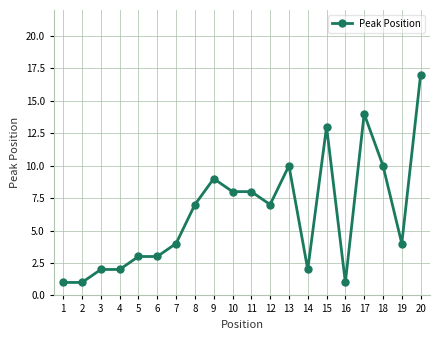

Which has a higher value, 4 or 9?

9